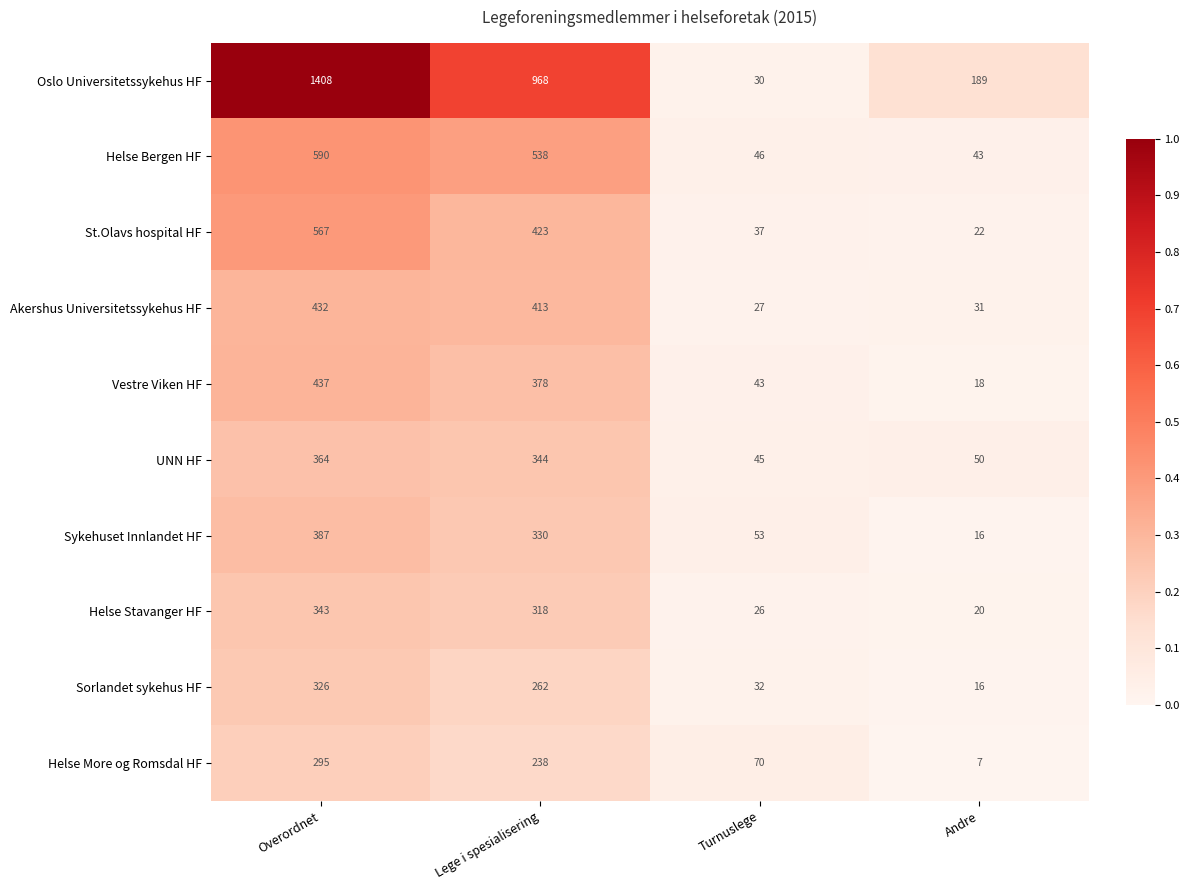

Is it true that St.Olavs hospital HF equals 394 at Overordnet?

False